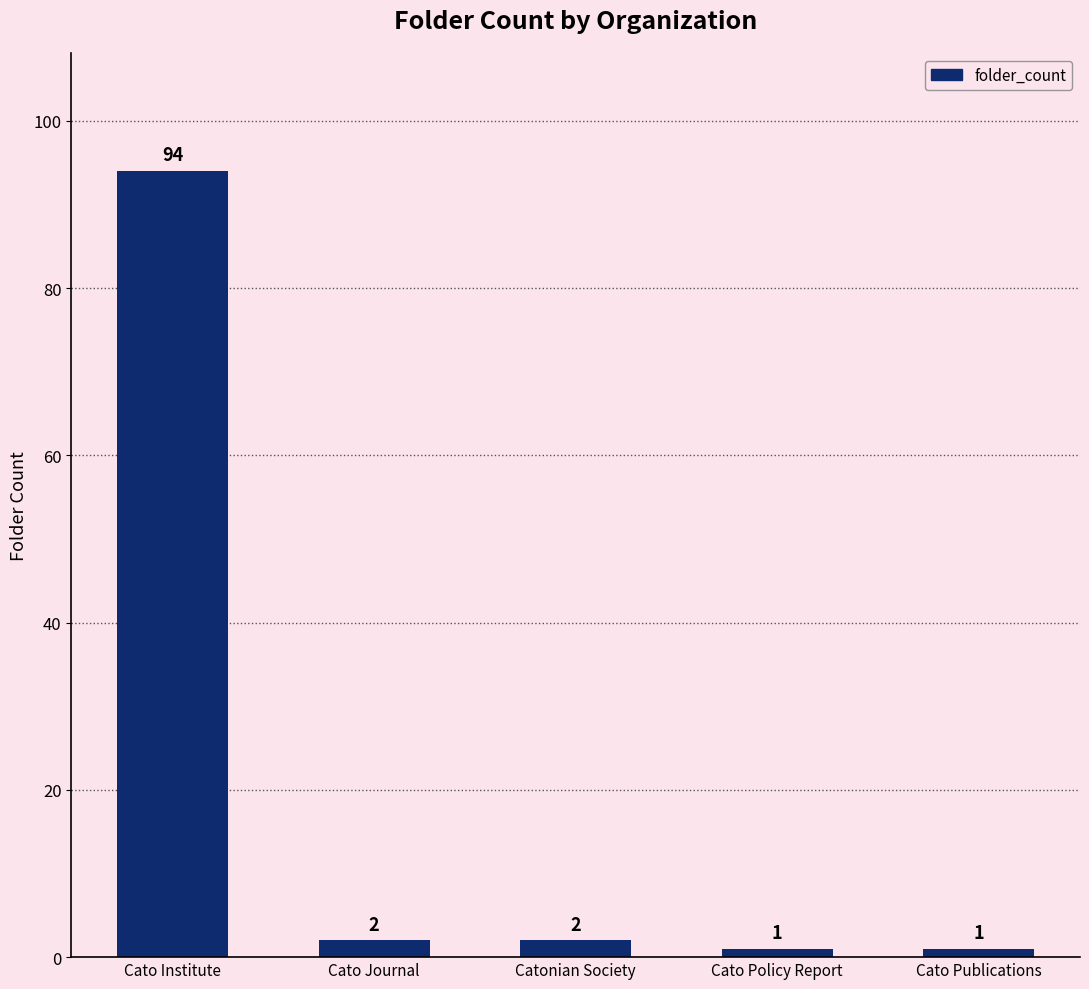

The chart shows a value of 1 at Cato Policy Report. True or false?

True